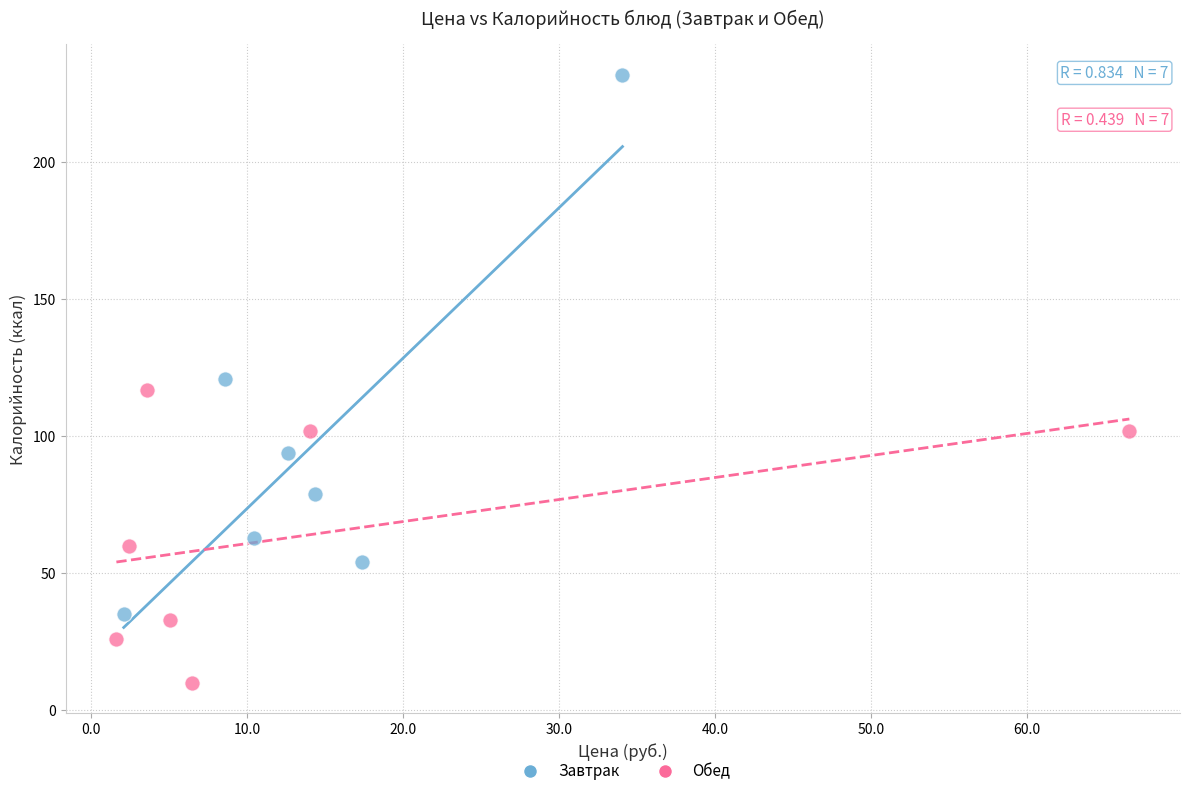

Which series contains the lowest Y value?

Обед